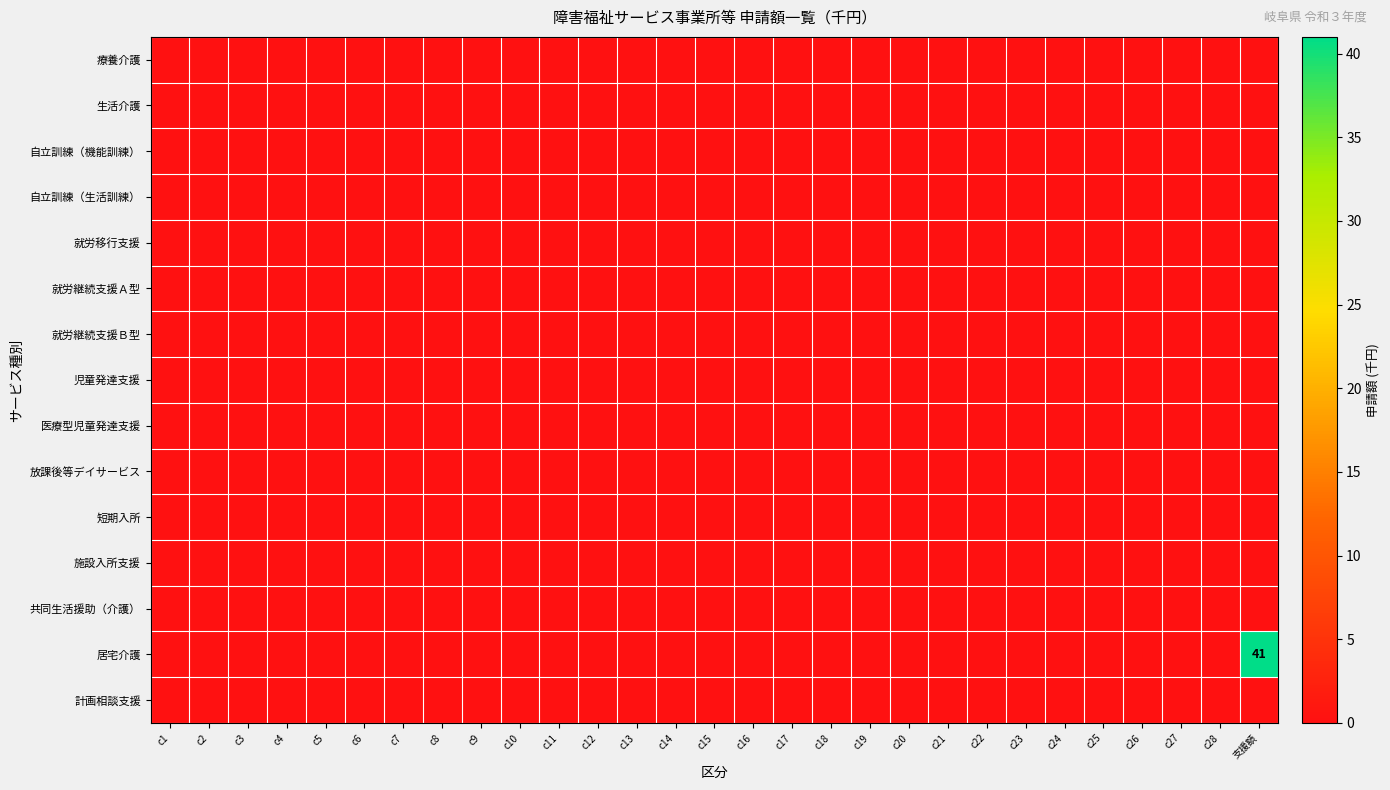

Is the value of 就労継続支援Ａ型 at c21 greater than the value of 短期入所 at c18?

No